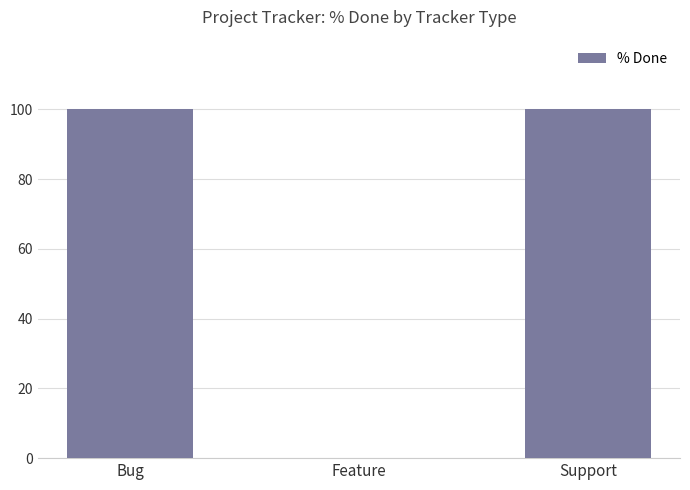

Count the values in the range 0 to 100.

3